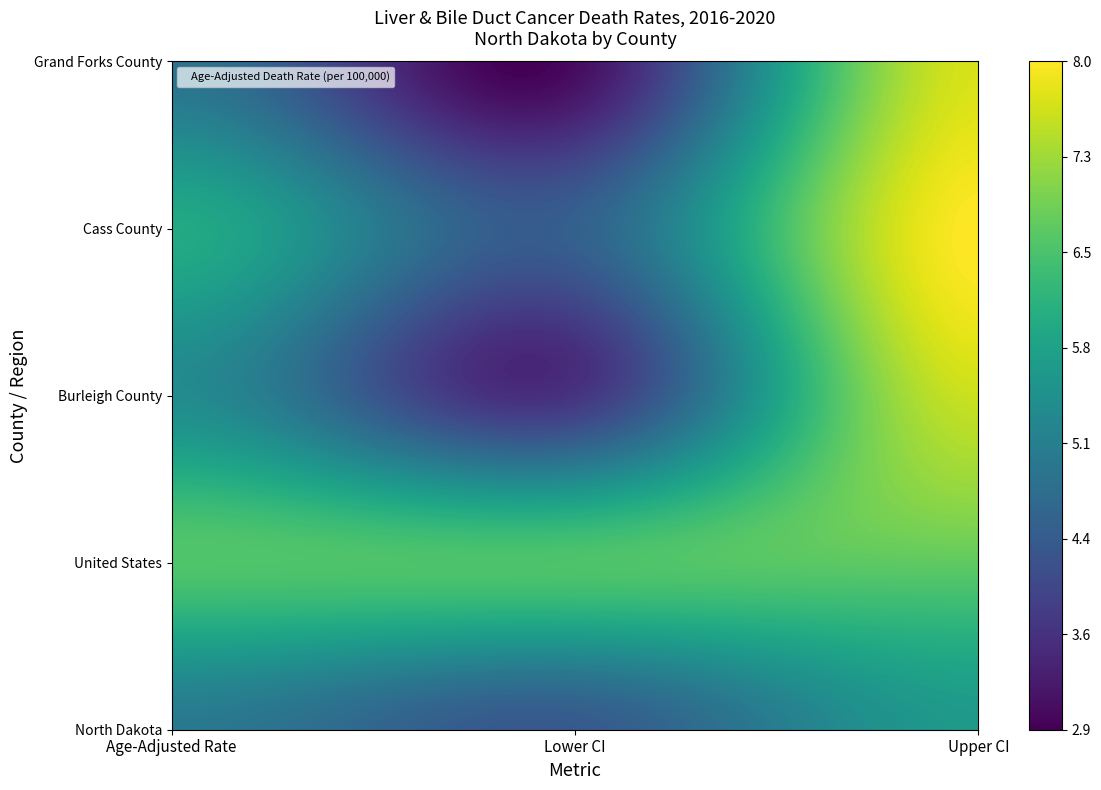

The value of Burleigh County at Age-Adjusted Rate is 2.5. True or false?

False